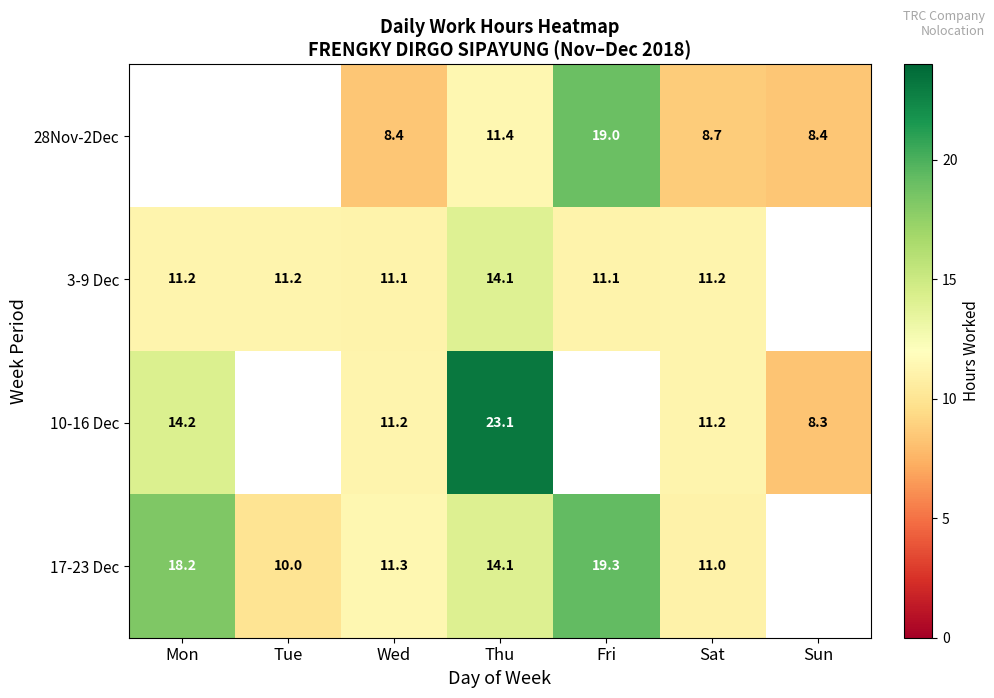

Is the value of 17-23 Dec at Fri greater than the value of 28Nov-2Dec at Wed?

Yes